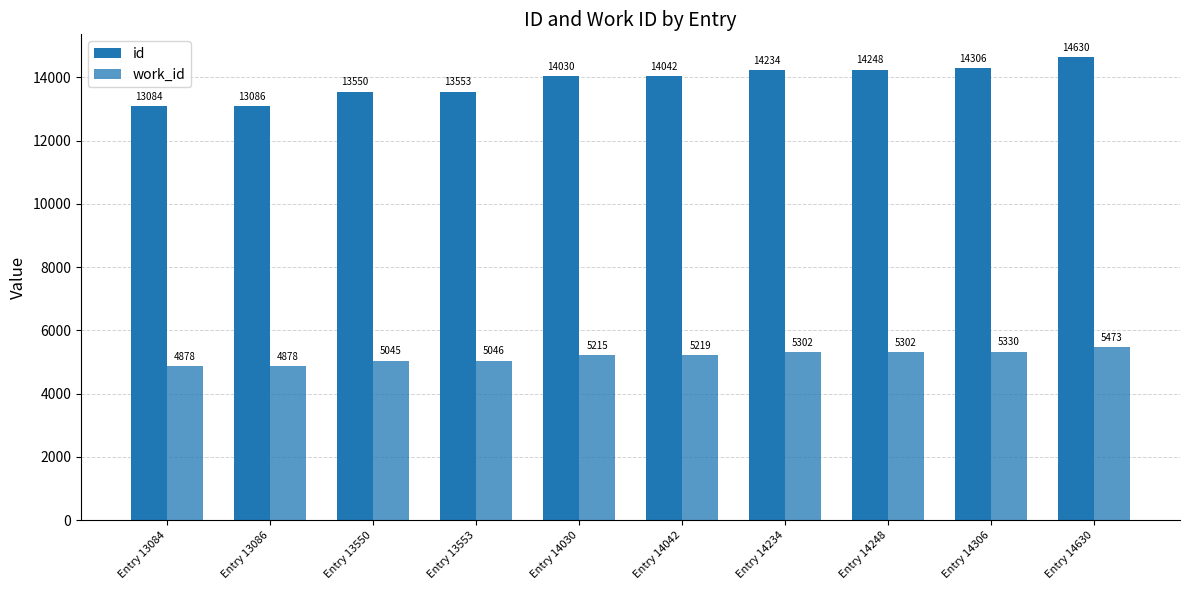

How many categories are shown in the chart?

10